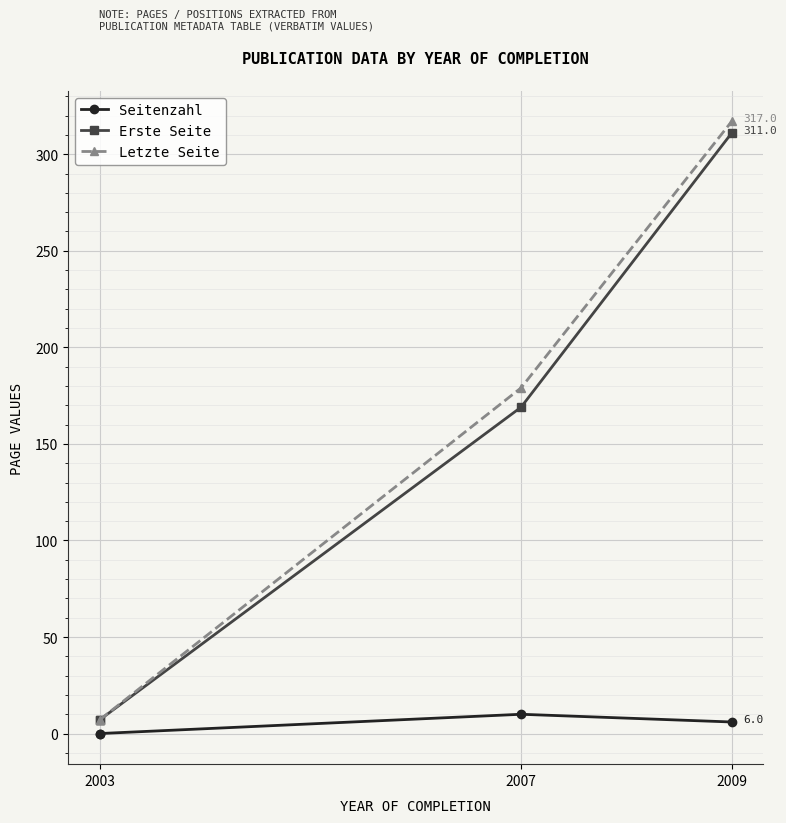

What is the highest value of the Erste Seite series?

311.0